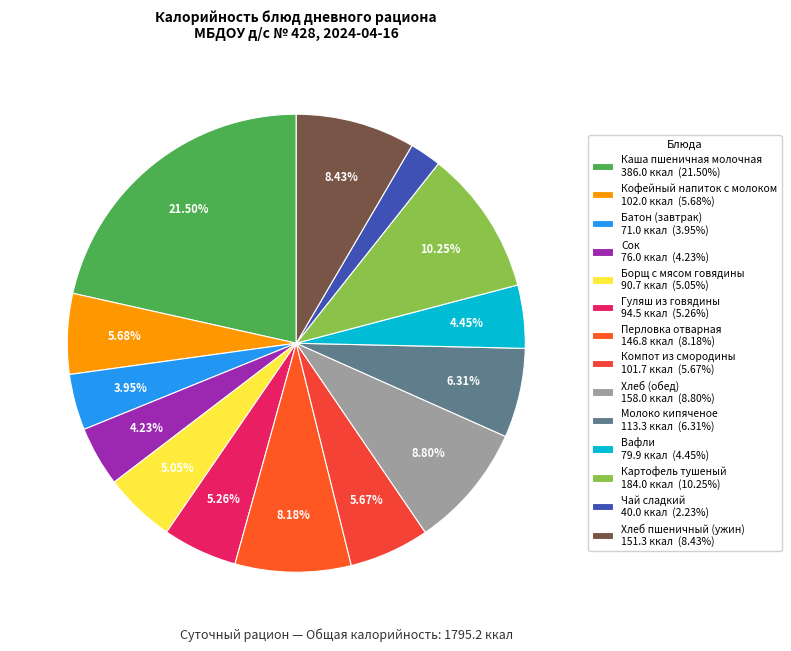

To the nearest percent, what is the difference between the Молоко кипяченое and Гуляш из говядины slice percentages?

1%